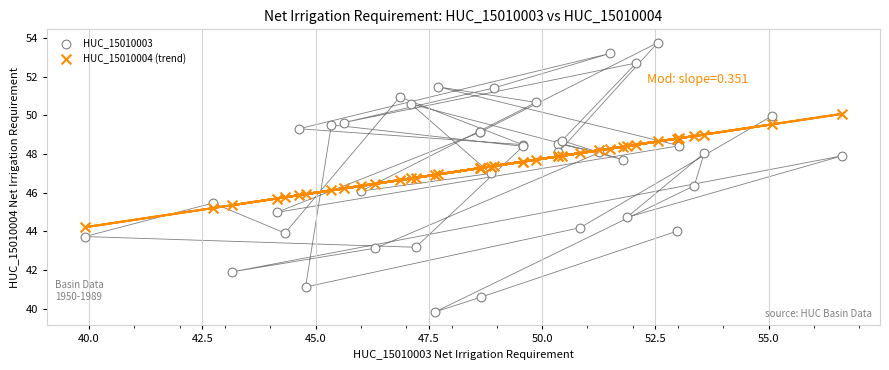

What are all the series names shown in the legend?

HUC_15010003, HUC_15010004 (trend)